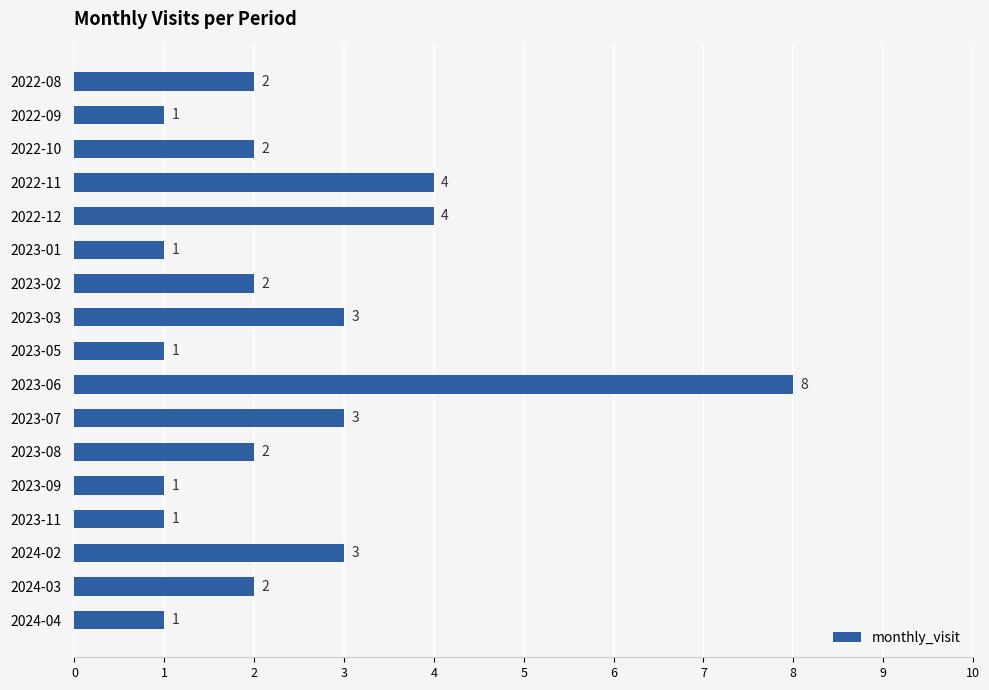

Approximately how many times larger is the value at 2023-08 compared to 2022-09?

2.0